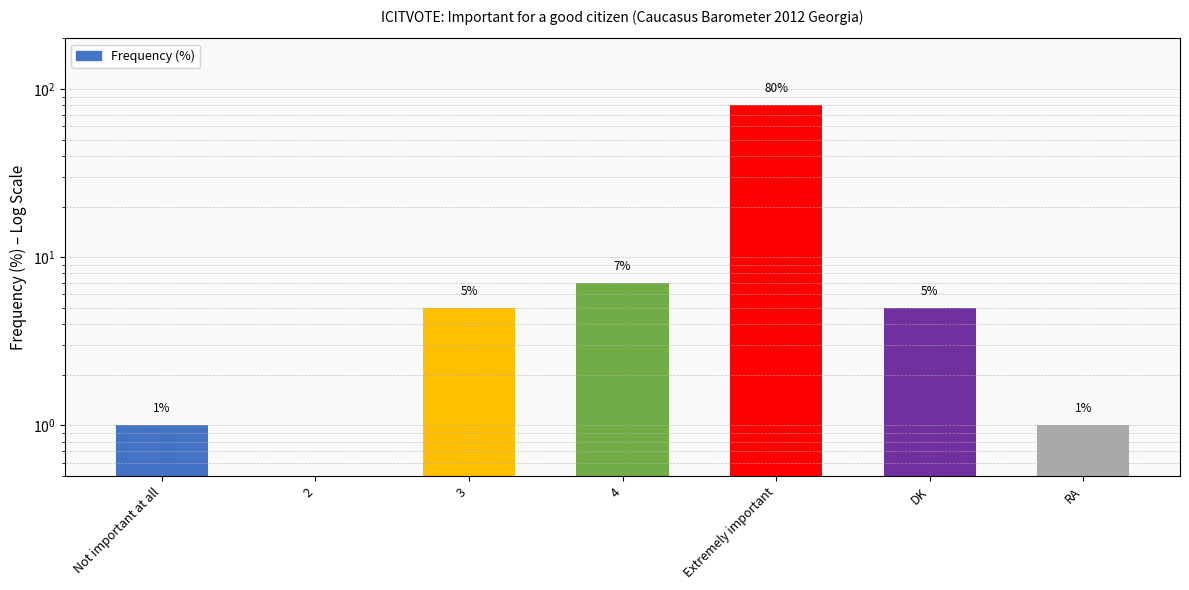

Reading left to right, what are all the values shown in this chart?

1	0	5	7	80	5	1